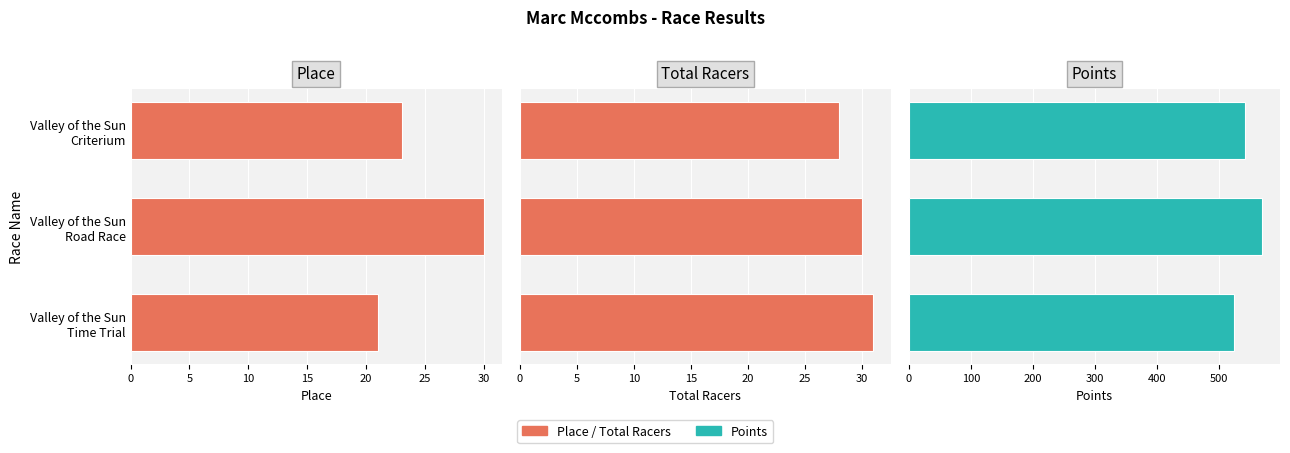

At how many categories does at least one series exceed 516?

3